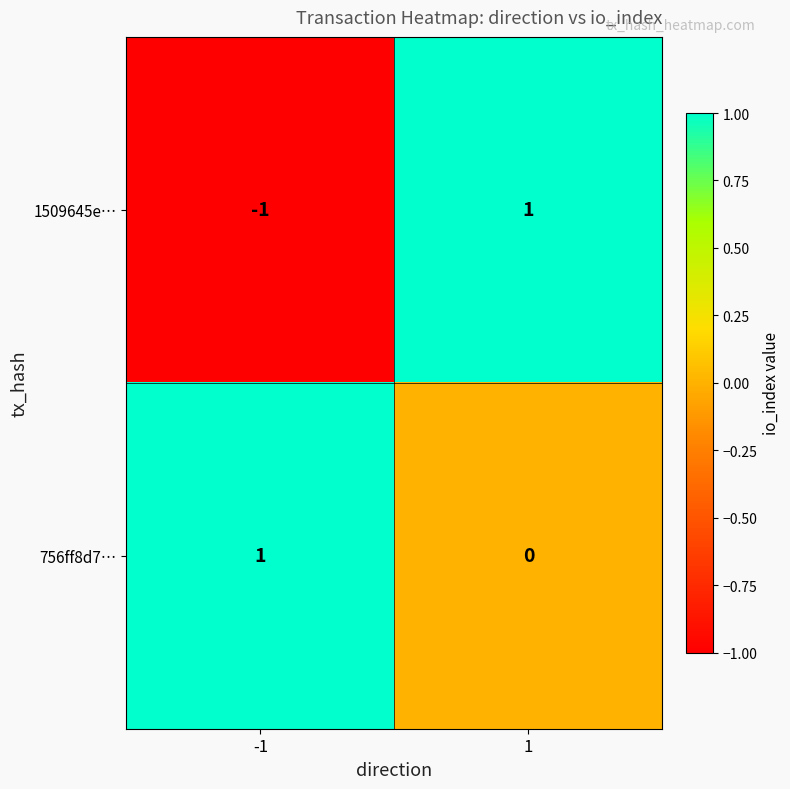

At -1, list the series in order from smallest to largest.

1509645e…, 756ff8d7…